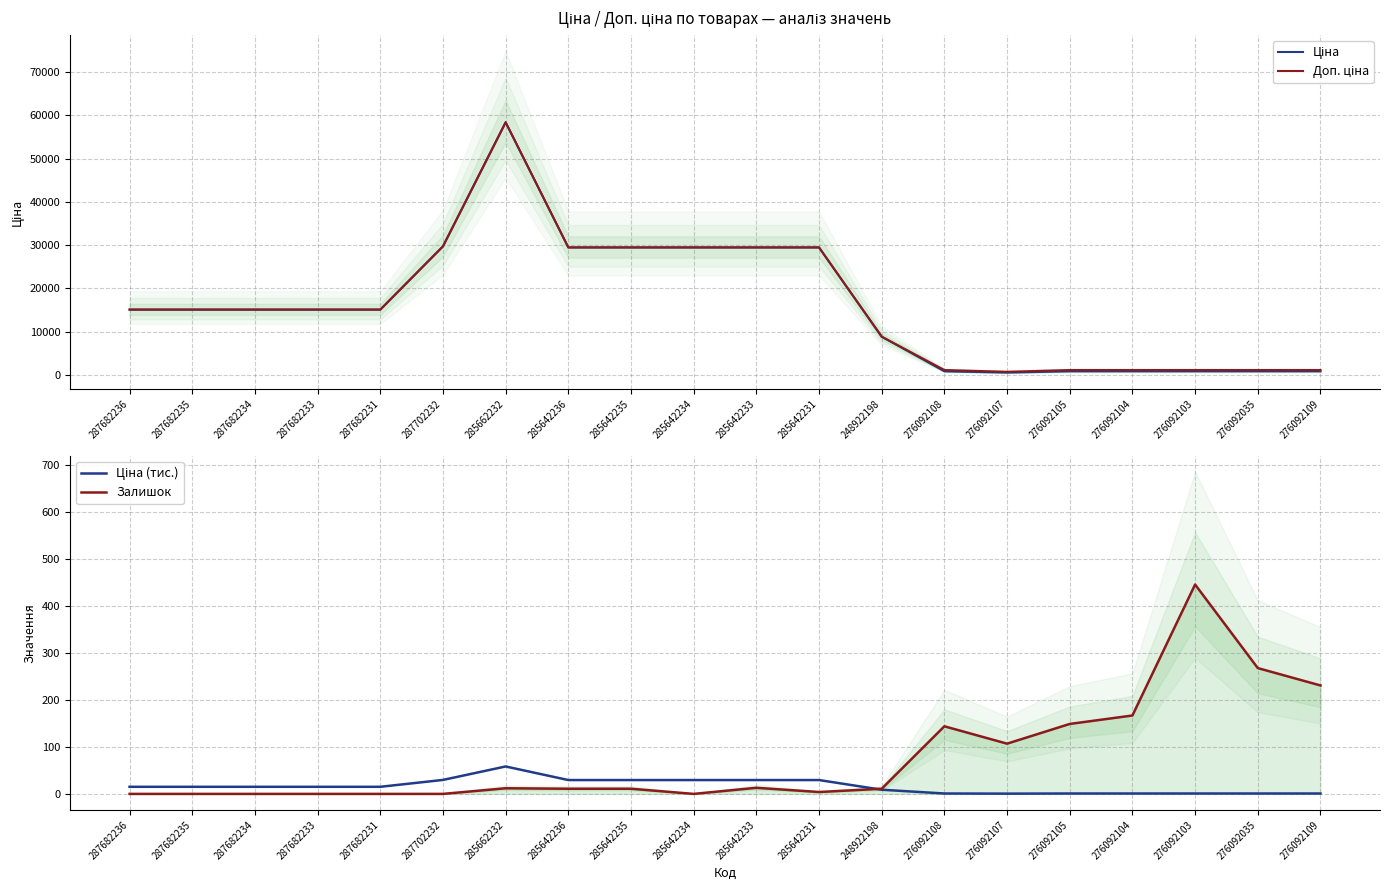

How many interior local peaks does the Ціна (тис.) series have?

1